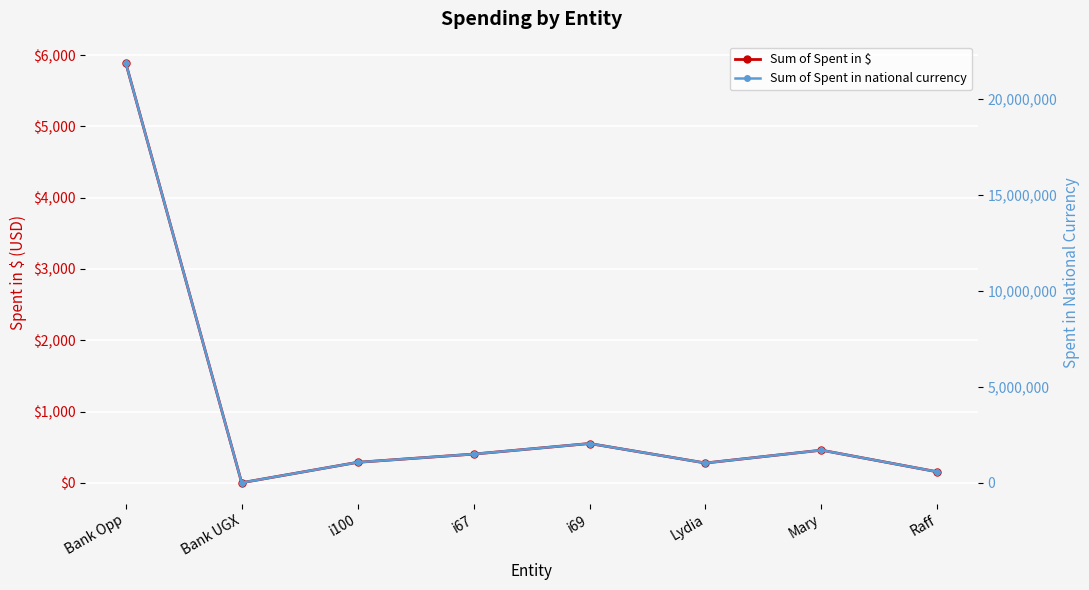

How many distinct data groups are displayed?

2